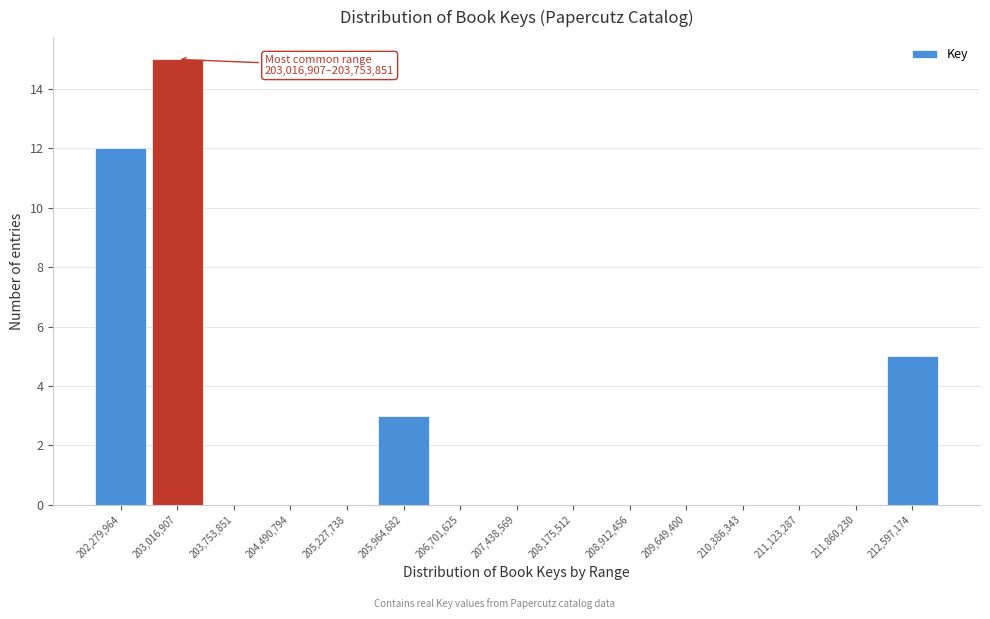

Reading right to left, transcribe all the data shown in this chart.

212,597,174=5	211,860,230=0	211,123,287=0	210,386,343=0	209,649,400=0	208,912,456=0	208,175,512=0	207,438,569=0	206,701,625=0	205,964,682=3	205,227,738=0	204,490,794=0	203,753,851=0	203,016,907=15	202,279,964=12